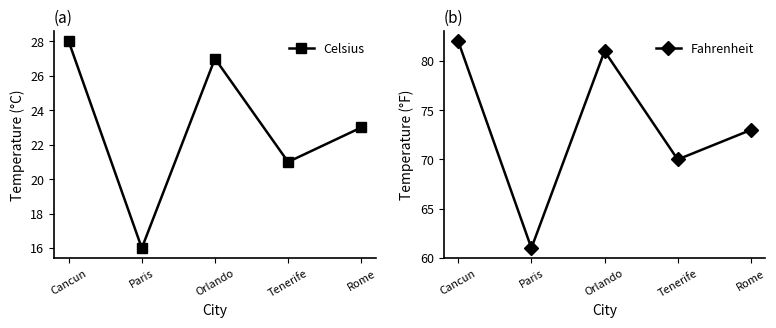

Reading right to left, list all the values displayed in this chart.

Celsius: 23	21	27	16	28
Fahrenheit: 73	70	81	61	82